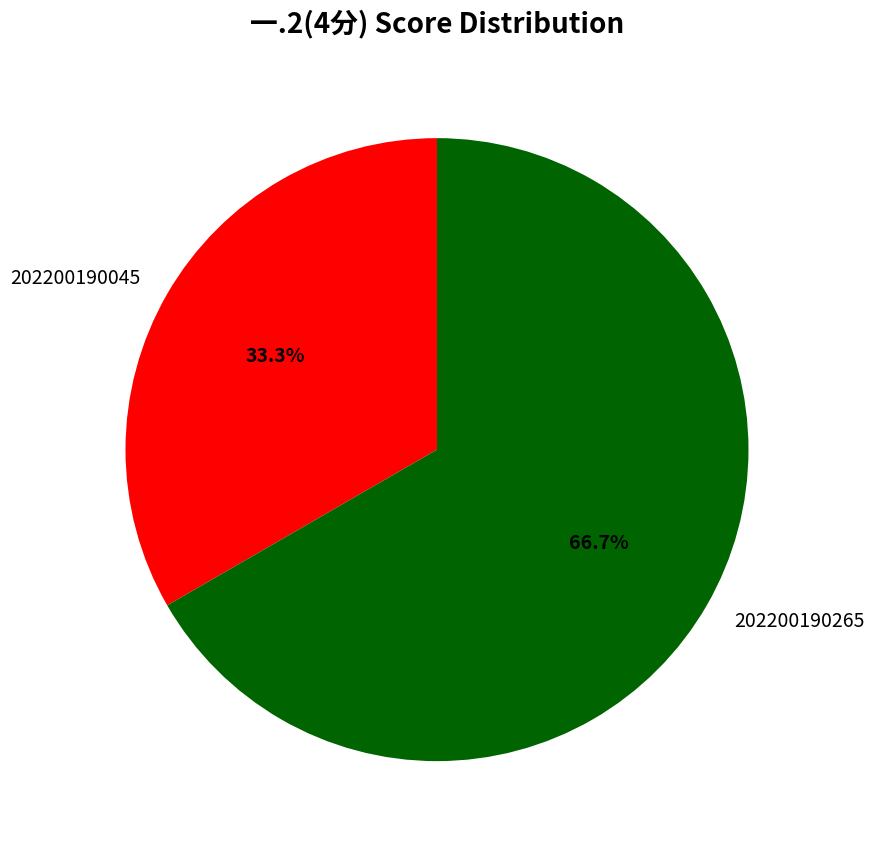

The 202200190045 slice represents 33% of the pie. True or false?

True